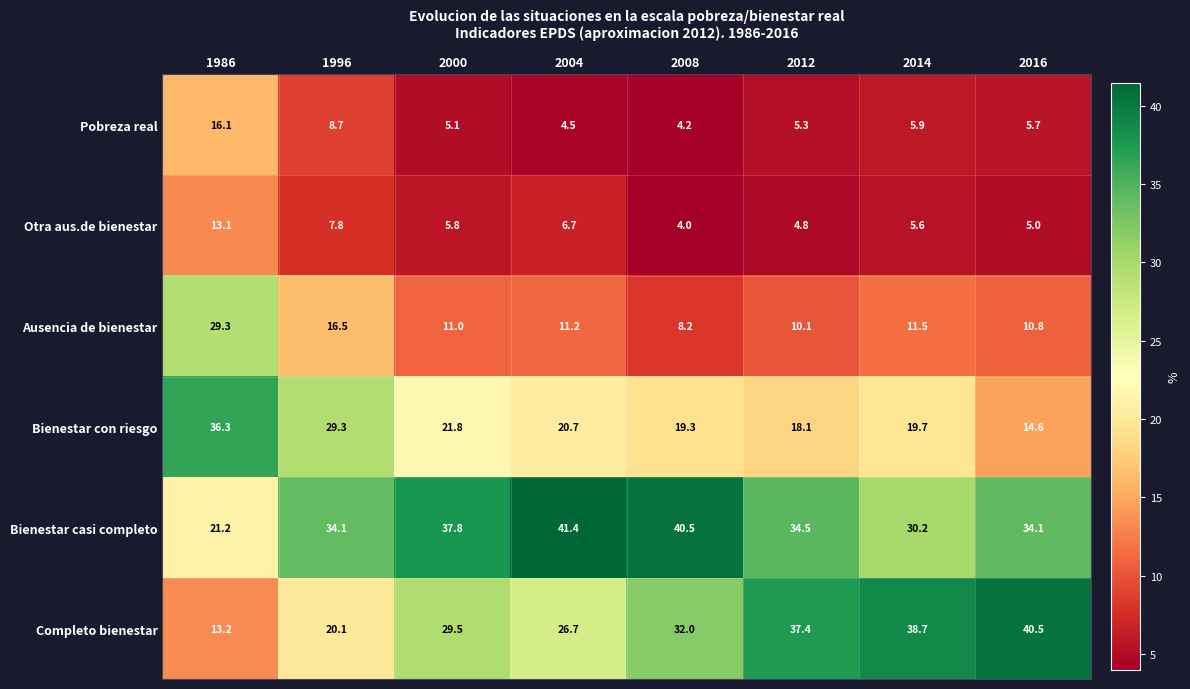

At which category is the sum across all series the highest?

1986